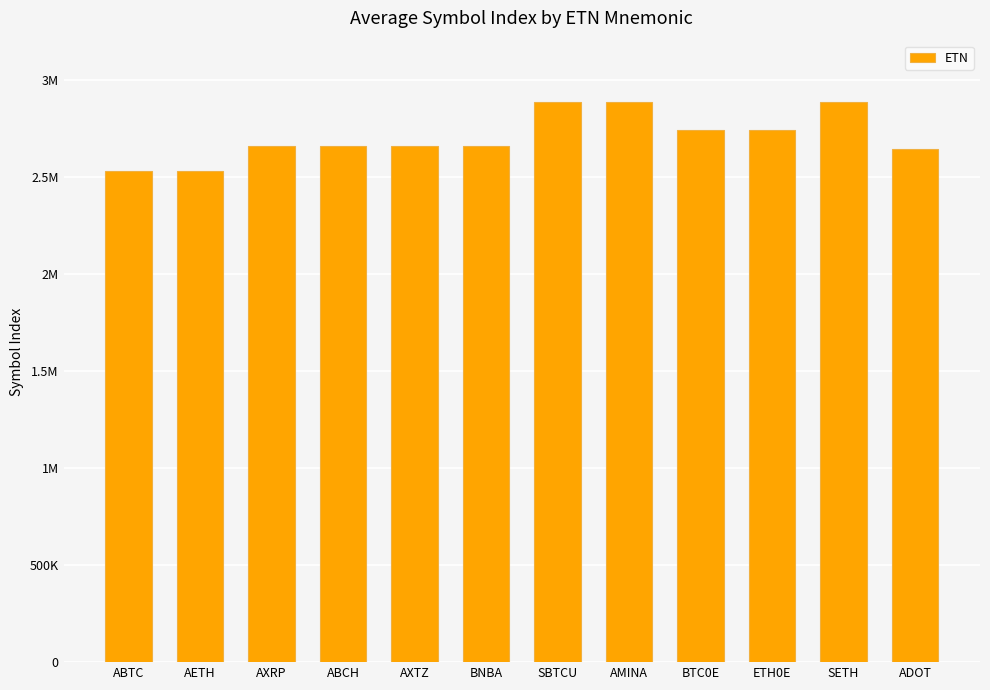

Does the chart contain any negative values?

No